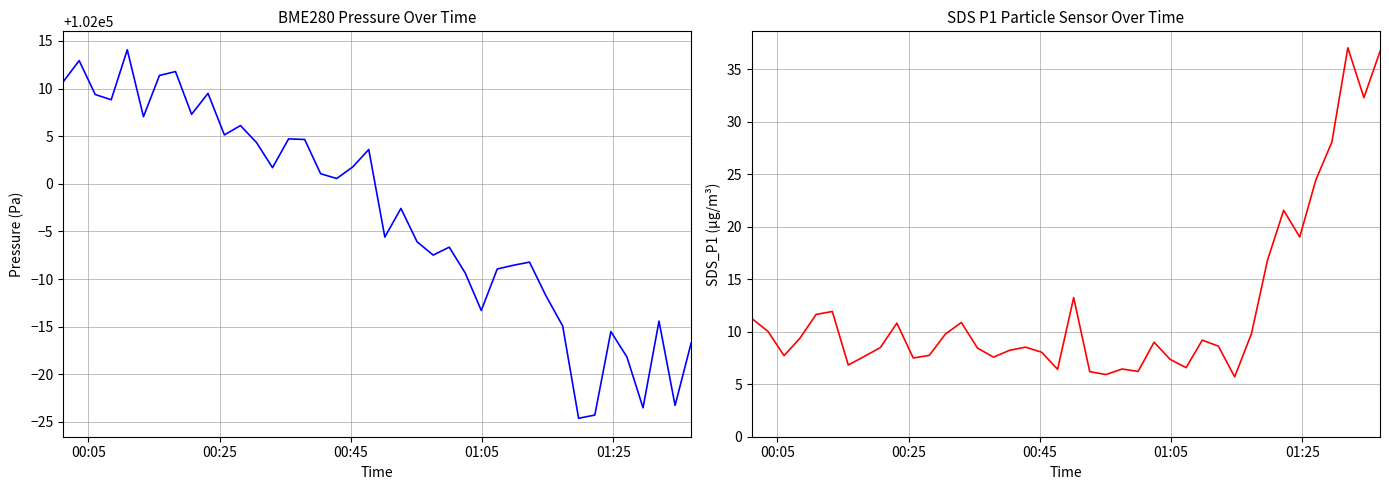

How many lines are shown in the chart?

2